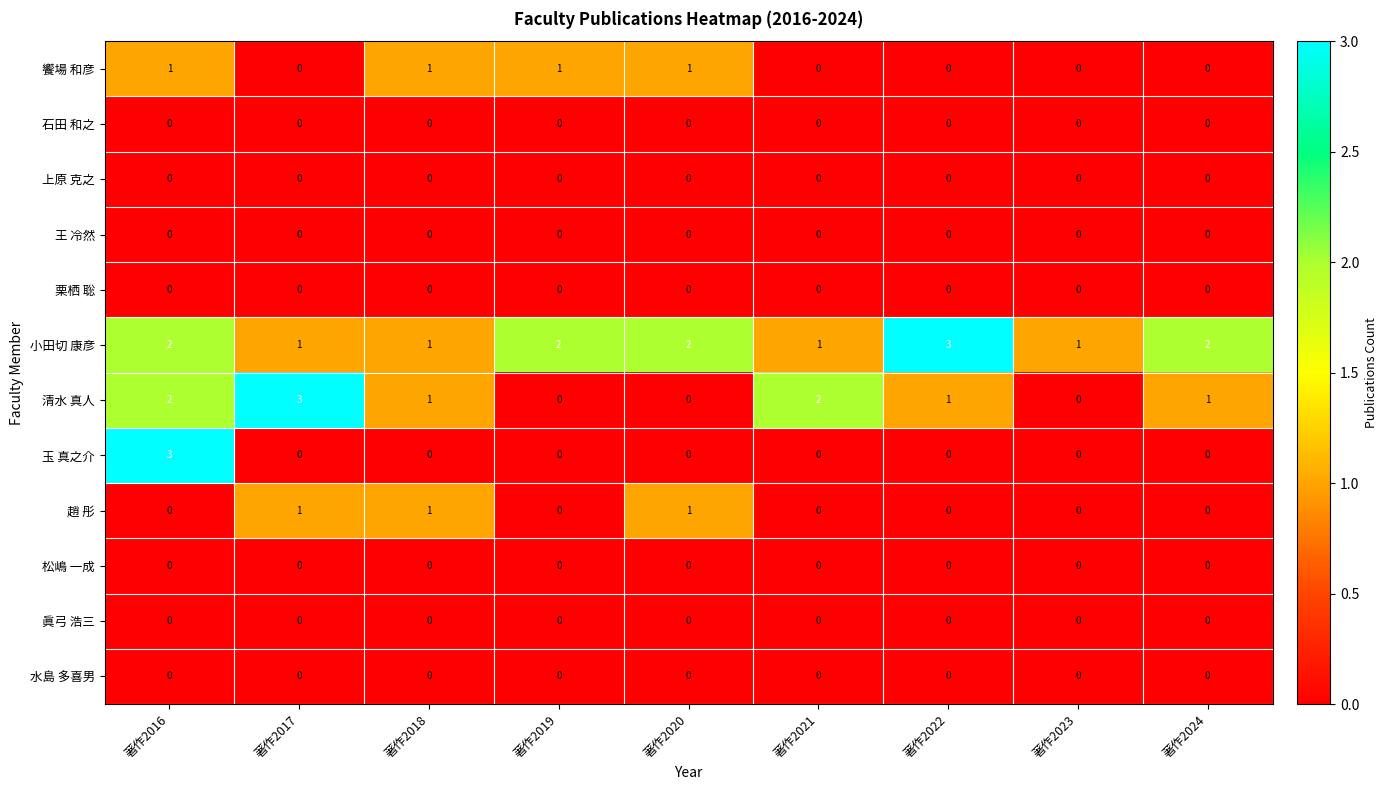

The value of 石田 和之 at 著作2024 is 0. True or false?

True